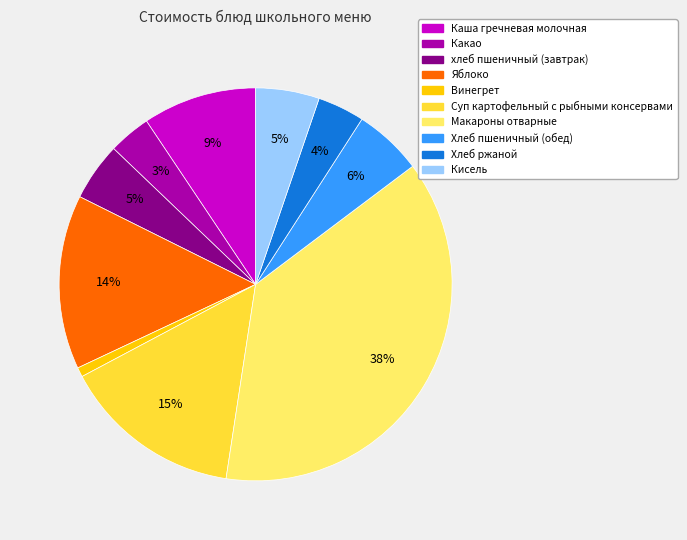

Do Какао and Хлеб пшеничный (обед) together represent more than half of the pie?

No